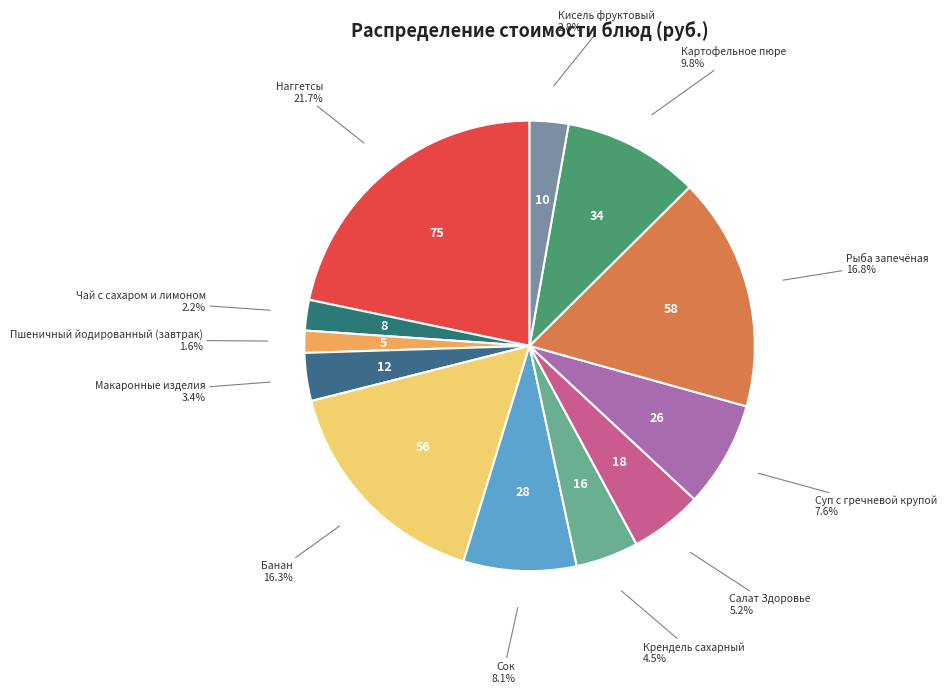

What is the largest slice in the pie chart?

Наггетсы